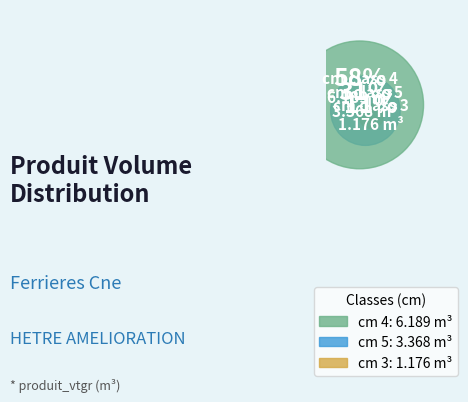

Is it true that 4 is 58% of the pie?

True